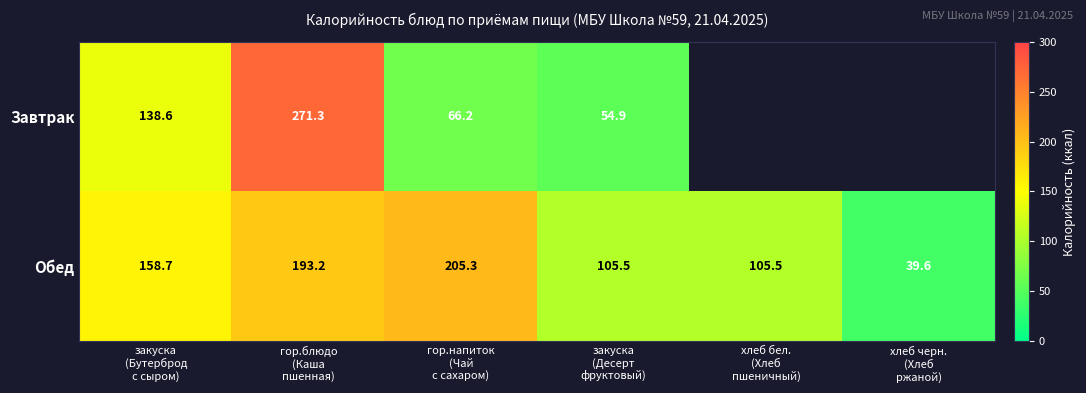

Between гор.блюдо
(Каша
пшенная) and закуска
(Десерт
фруктовый), which series saw the biggest shift?

Завтрак